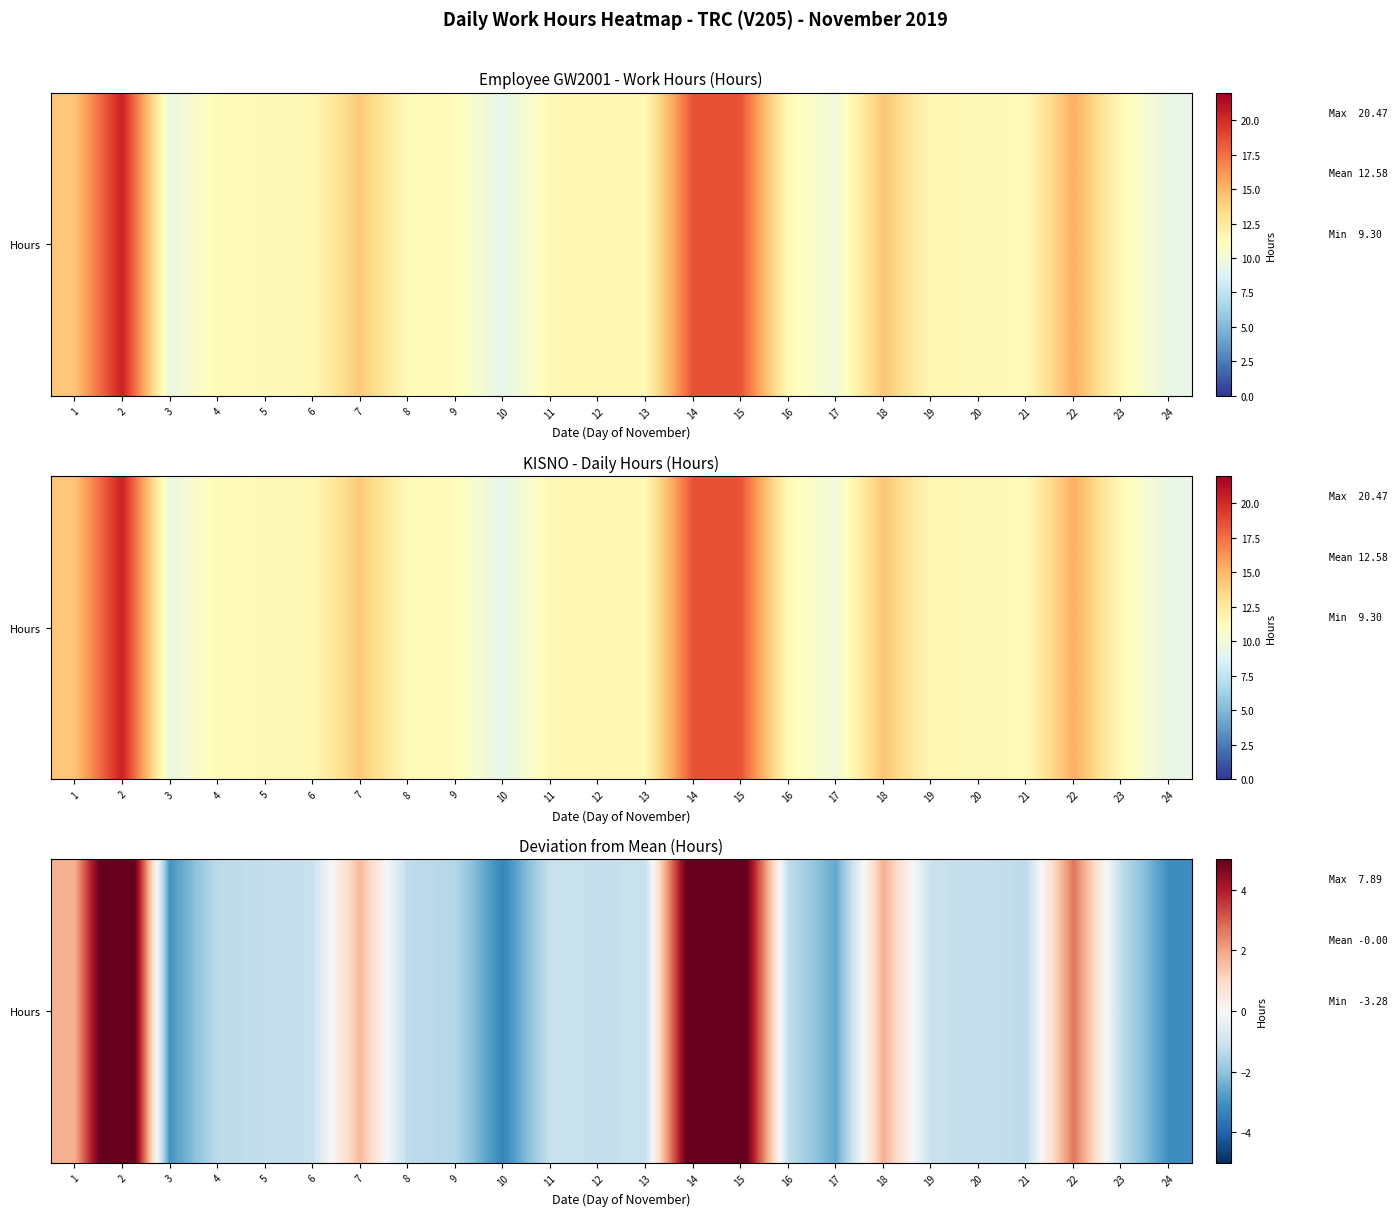

Which category has the highest value across all series?

2